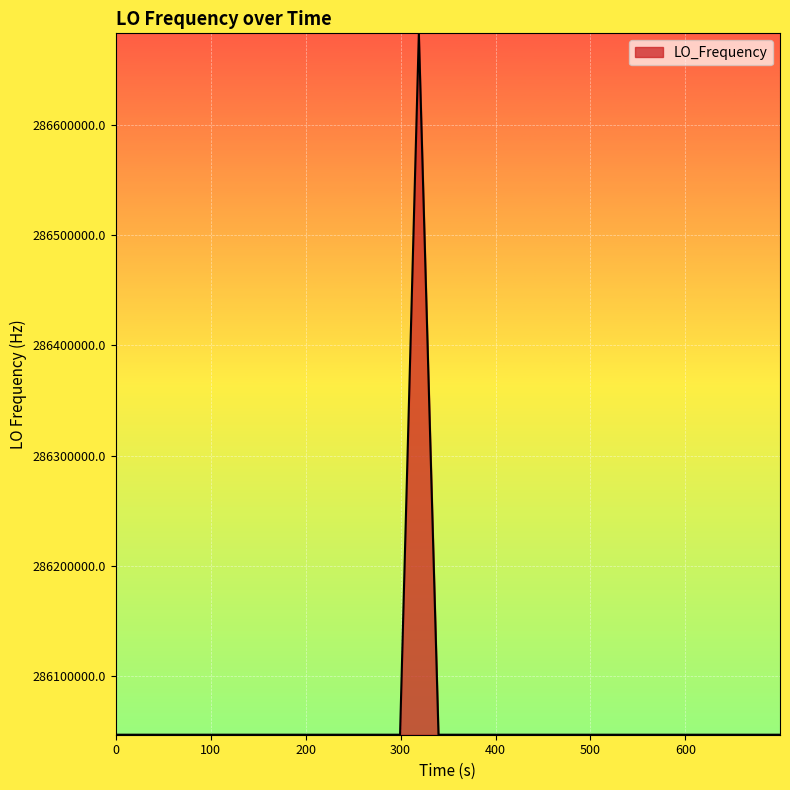

What is the difference between the maximum and minimum values?

635707.2